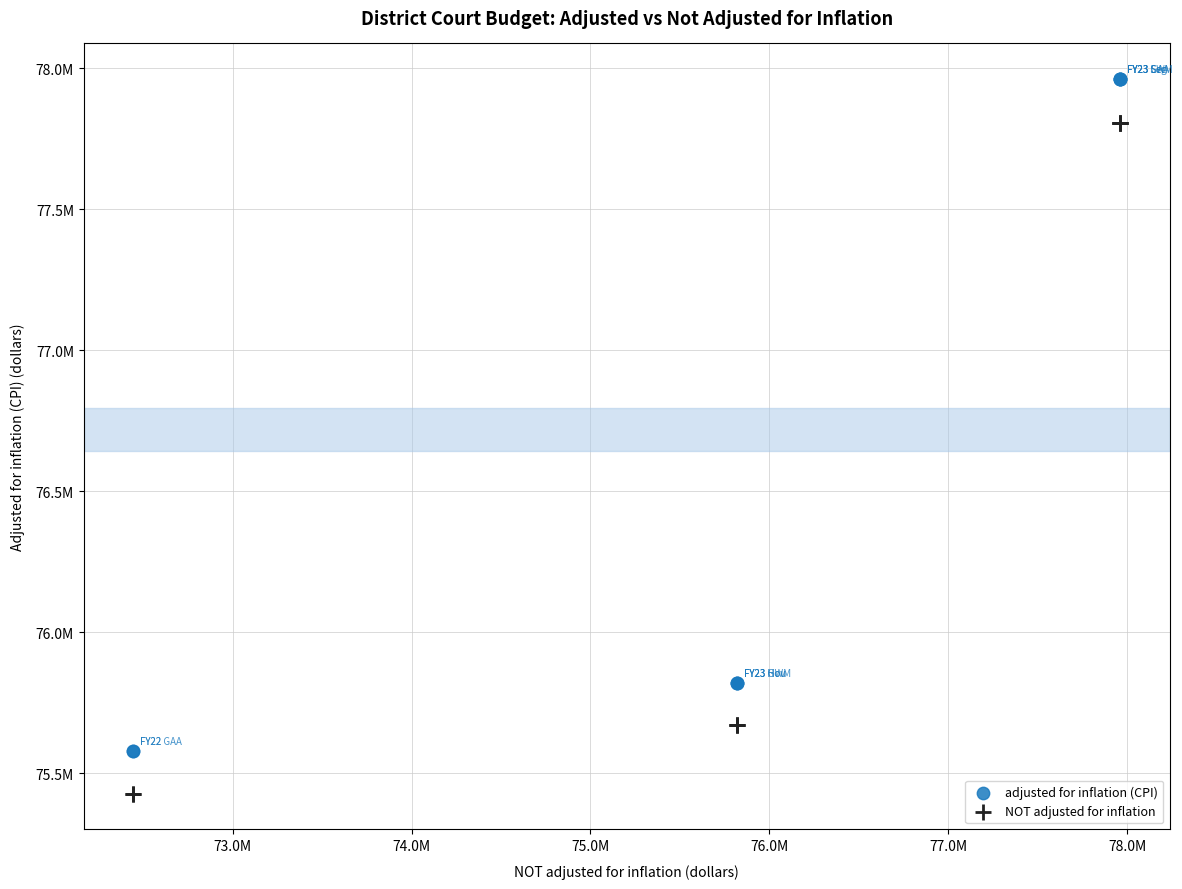

What are all the series names shown in the legend?

adjusted for inflation (CPI), NOT adjusted for inflation